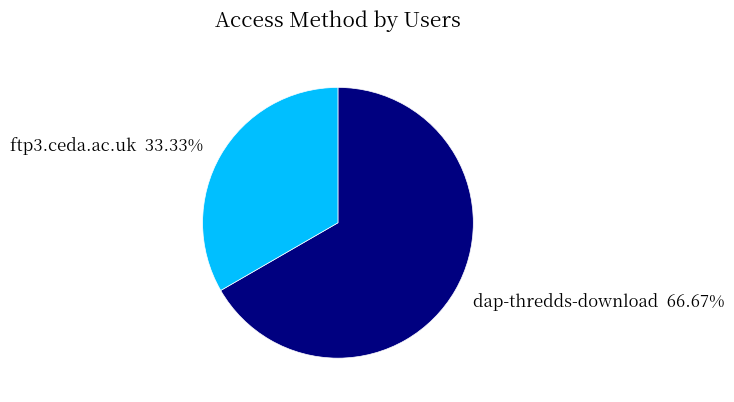

To the nearest percent, what is the average slice percentage?

50%